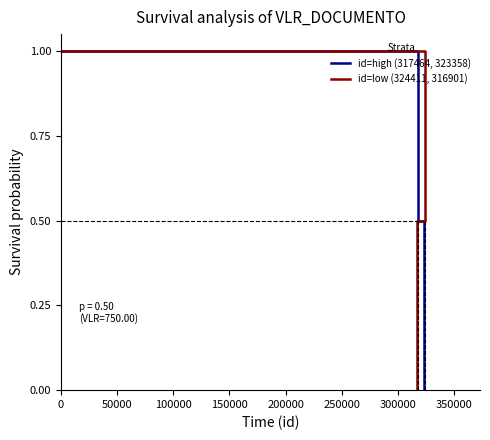

How many data points does each series have?

3